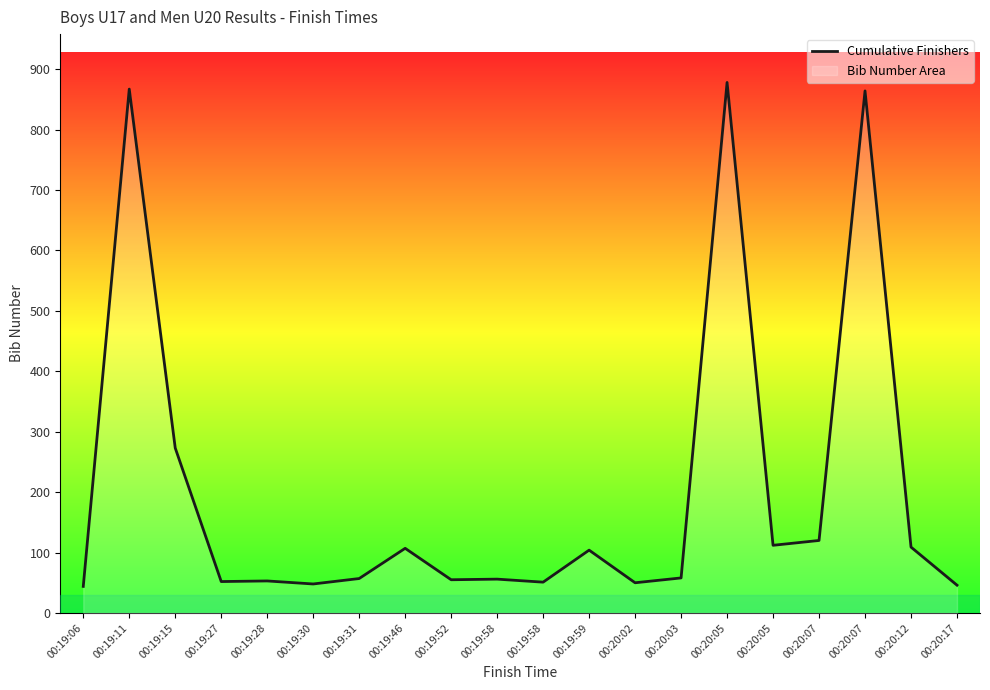

The chart shows a value of 89 at 00:19:52. True or false?

False